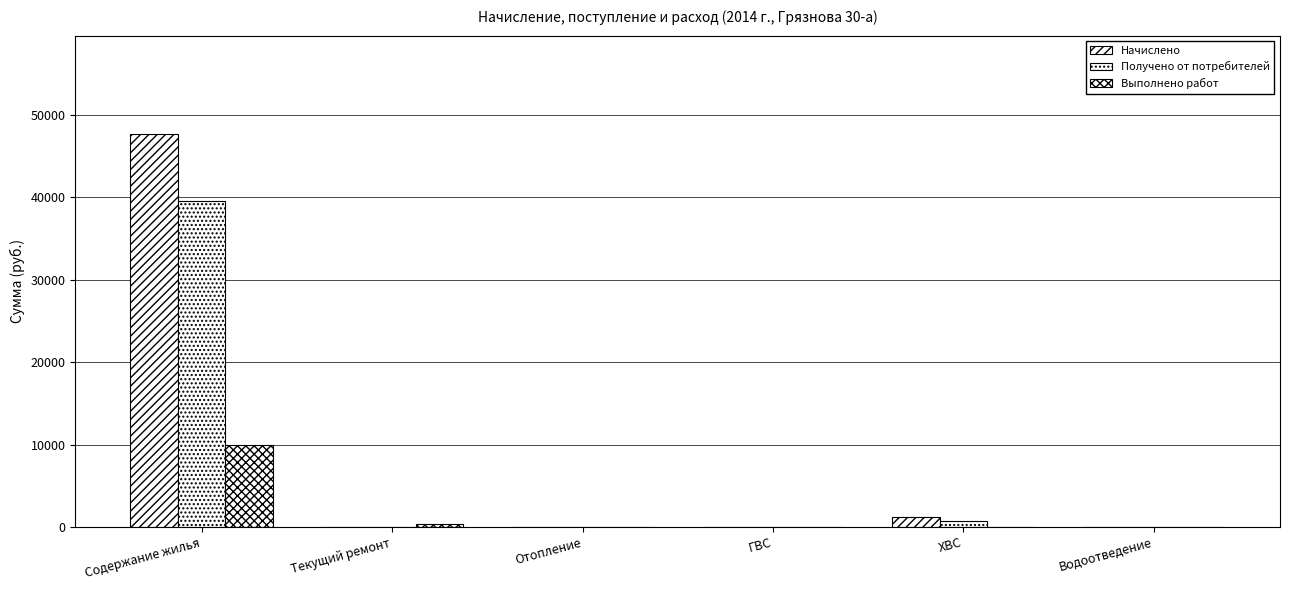

Are the bars grouped side by side (vs. stacked)?

Yes